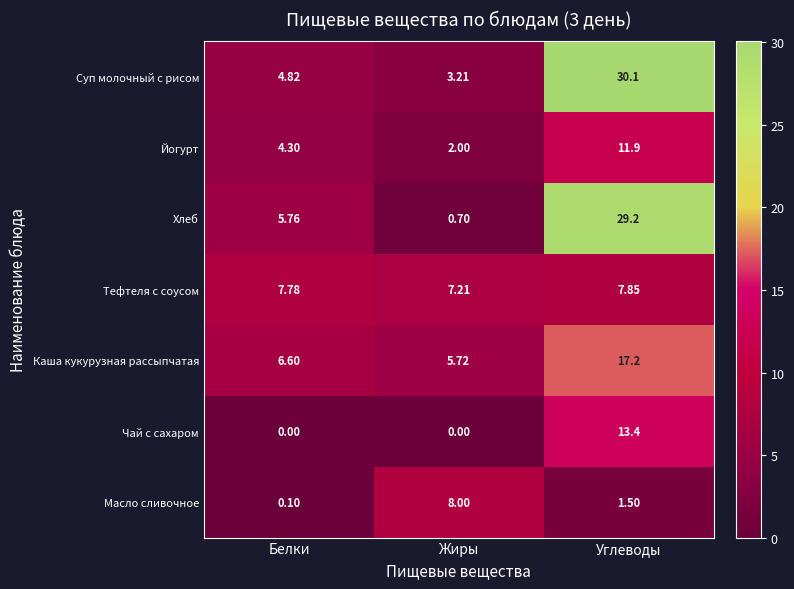

Which series changed the most between Белки and Жиры?

Масло сливочное